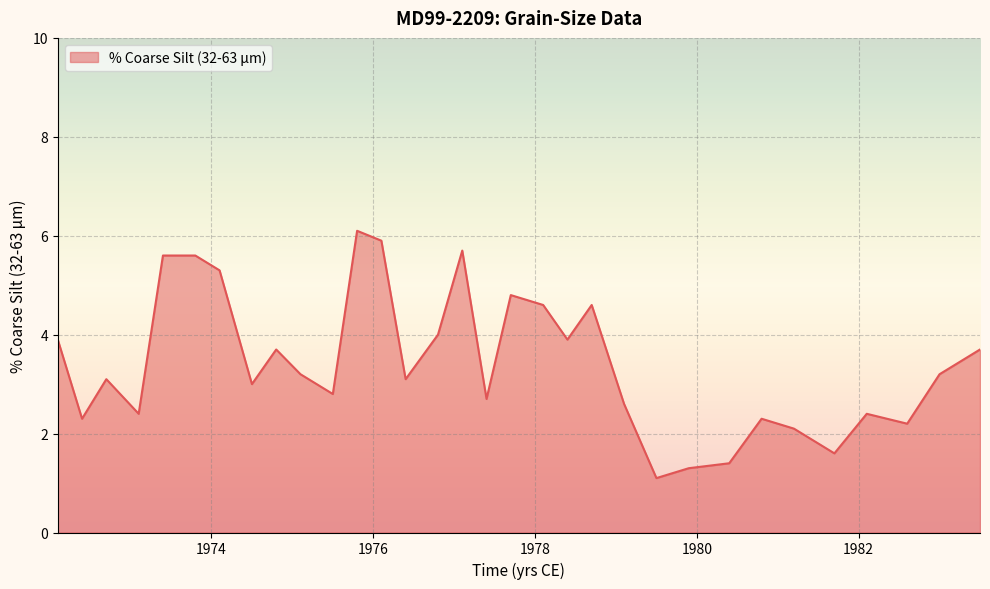

What is the greatest value displayed?

6.1